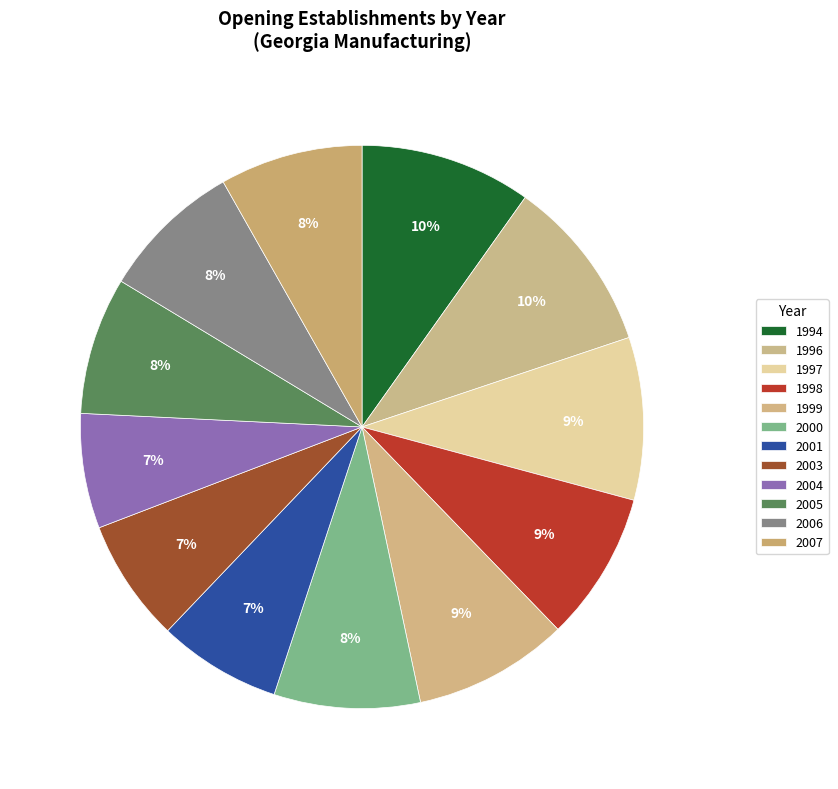

To the nearest percent, what portion does 1994 represent?

10%